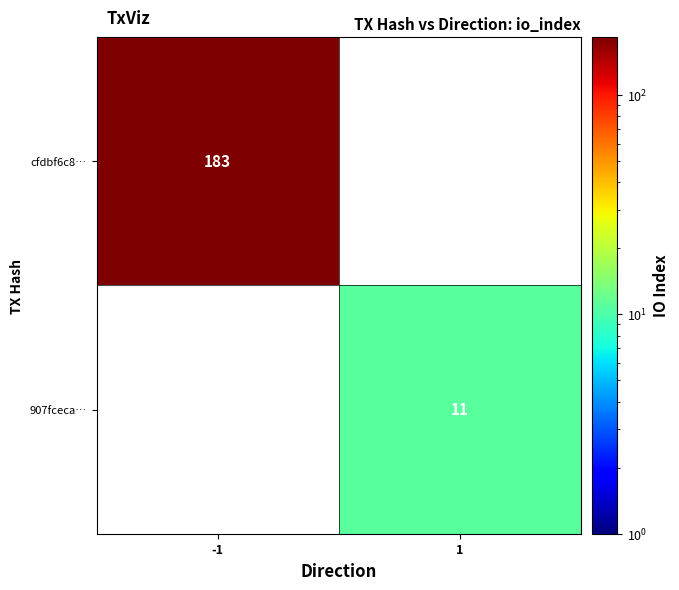

The value of cfdbf6c8… at -1 is 183. True or false?

True